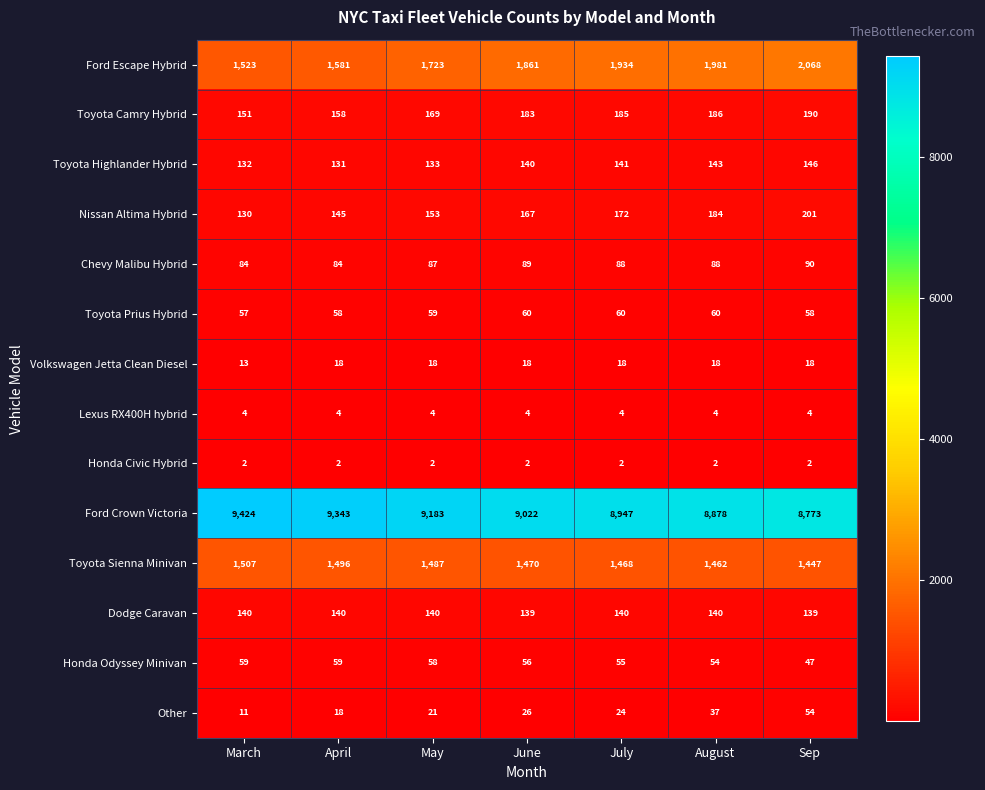

How many data points in Toyota Highlander Hybrid are less than 140?

3